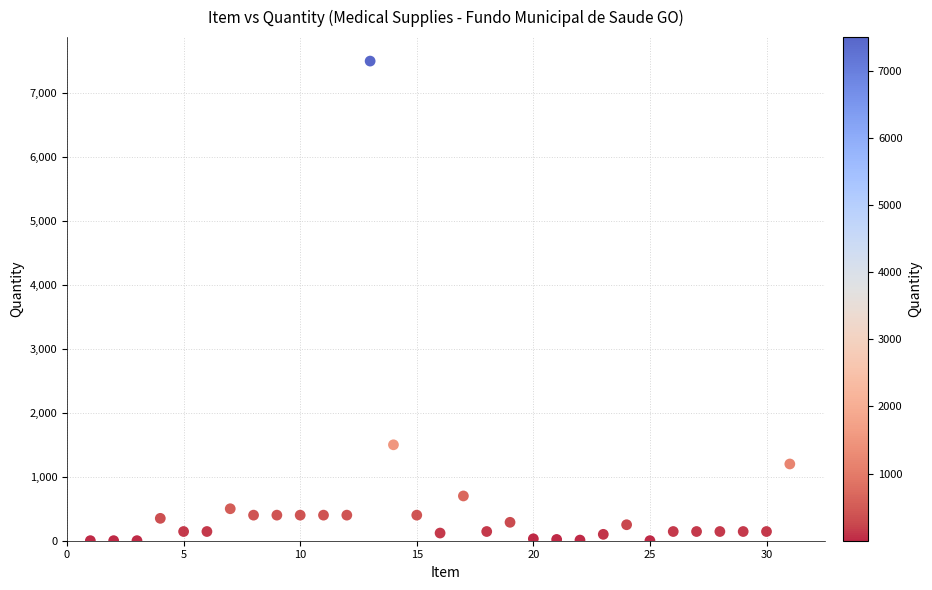

What Y value in the scatter plot is closest to 3750?

1500